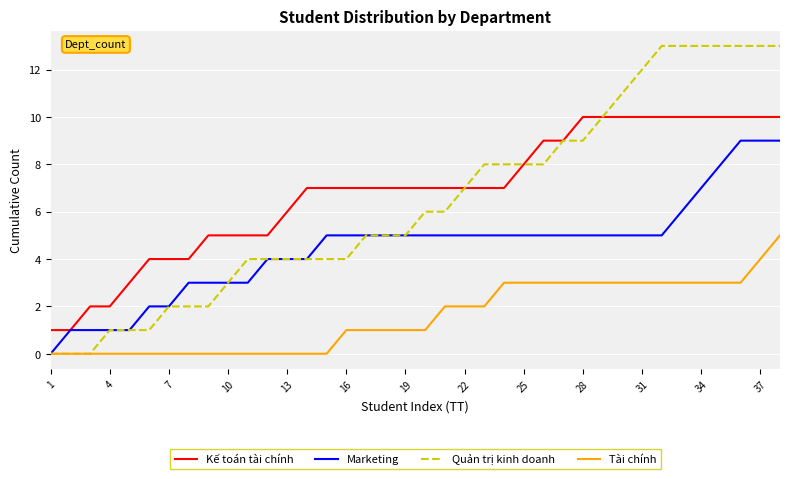

Rank the series by their maximum value, from lowest to highest.

Tài chính, Marketing, Kế toán tài chính, Quản trị kinh doanh